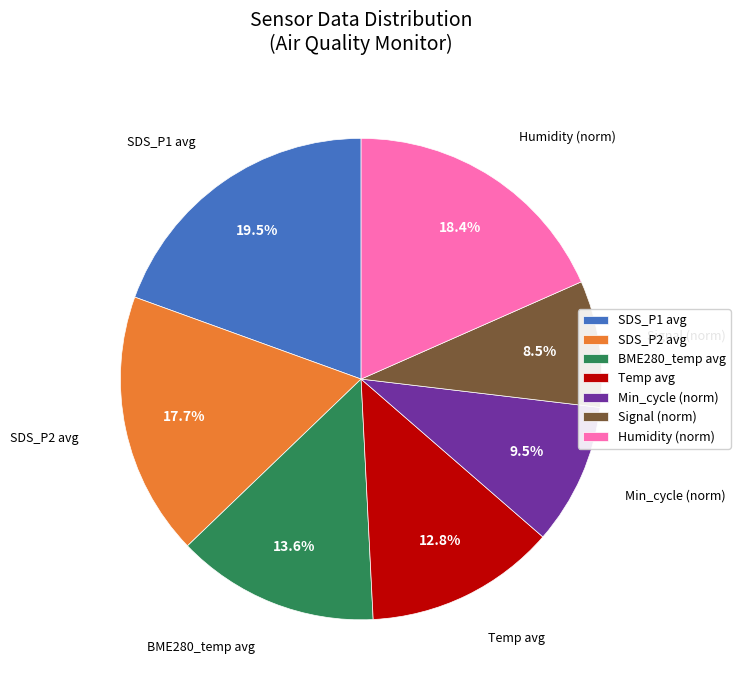

Which slice is the smallest?

Signal (norm)